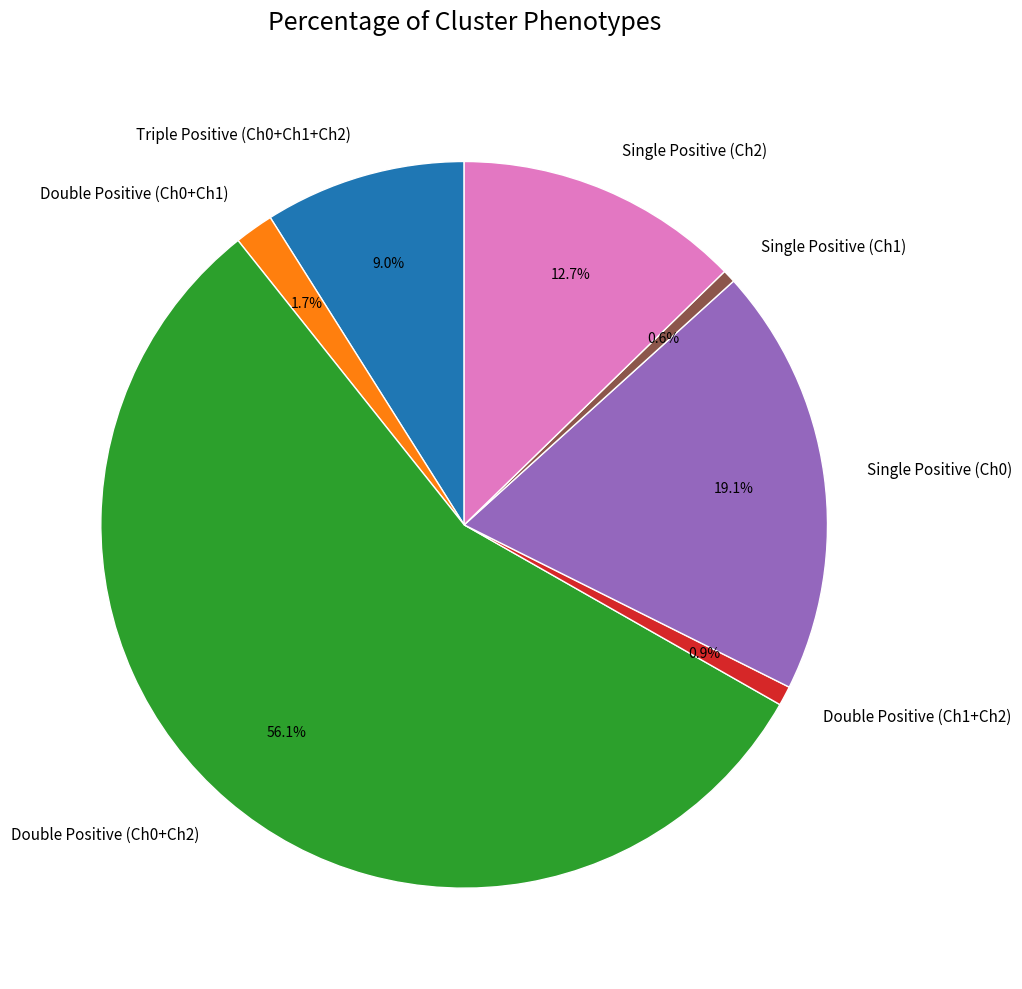

Which slice is the largest?

Double Positive (Ch0+Ch2)